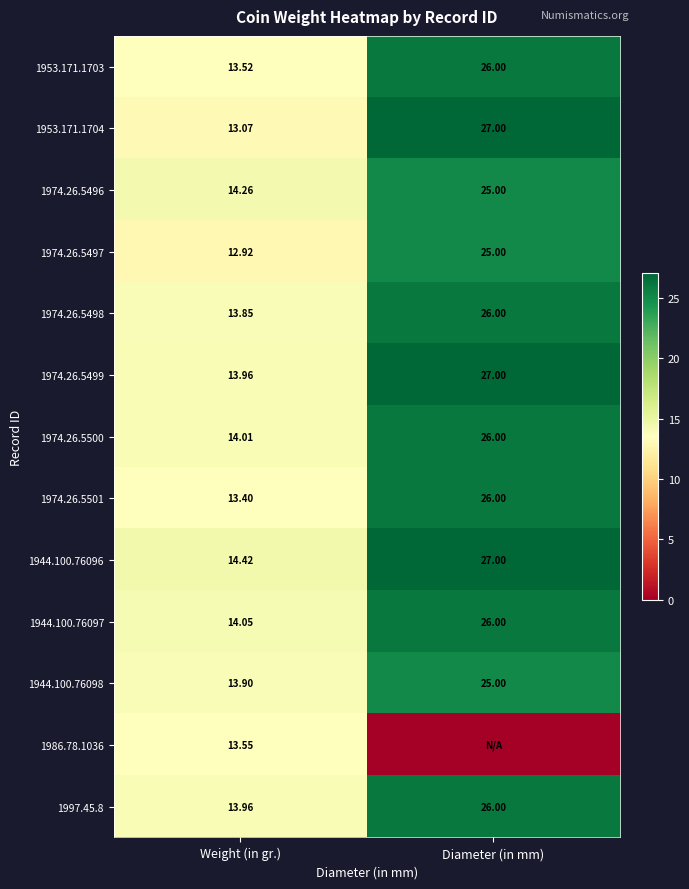

The value of 1944.100.76097 at Diameter (in mm) is 40.3. True or false?

False